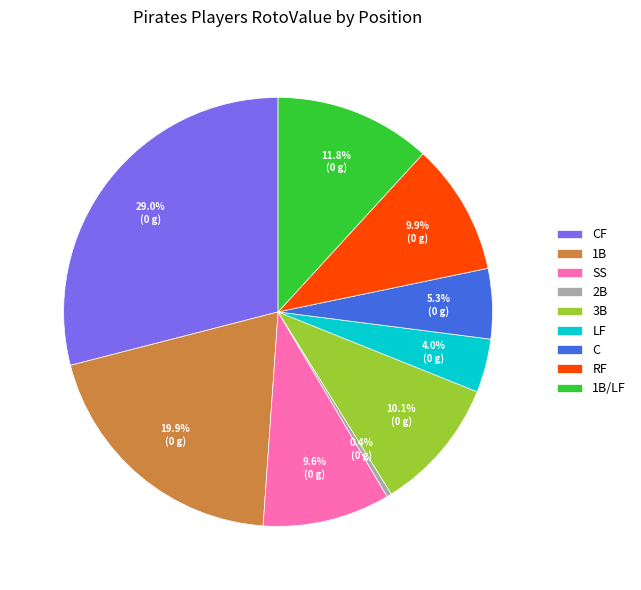

Is there a majority slice in this chart?

No